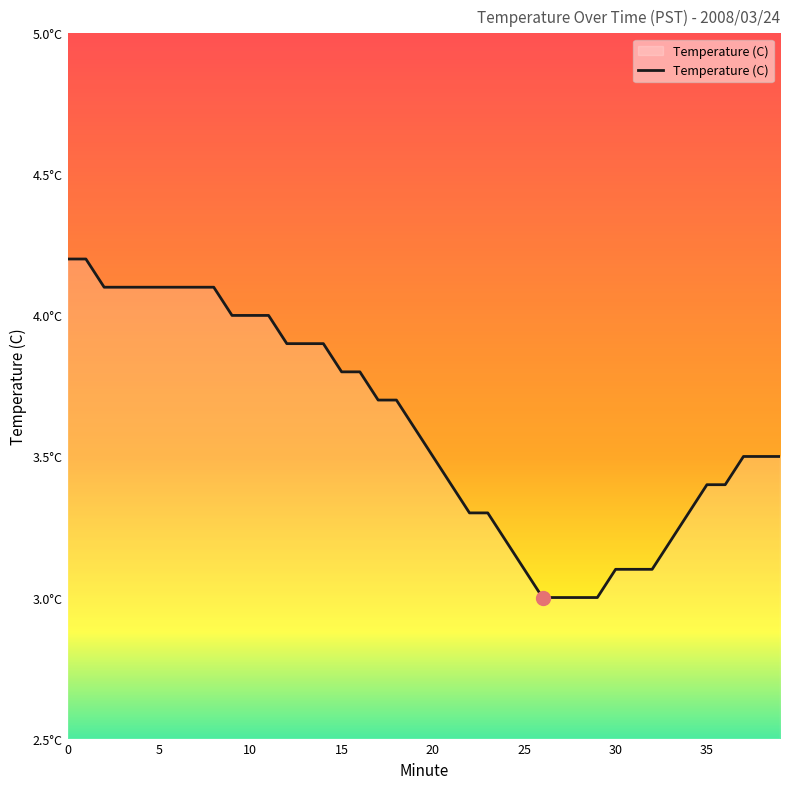

Rank the categories by value from highest to lowest.

0, 1, 2, 3, 4, 5, 6, 7, 8, 9, 10, 11, 12, 13, 14, 15, 16, 17, 18, 19, 20, 37, 38, 39, 21, 35, 36, 22, 23, 34, 24, 33, 25, 30, 31, 32, 26, 27, 28, 29